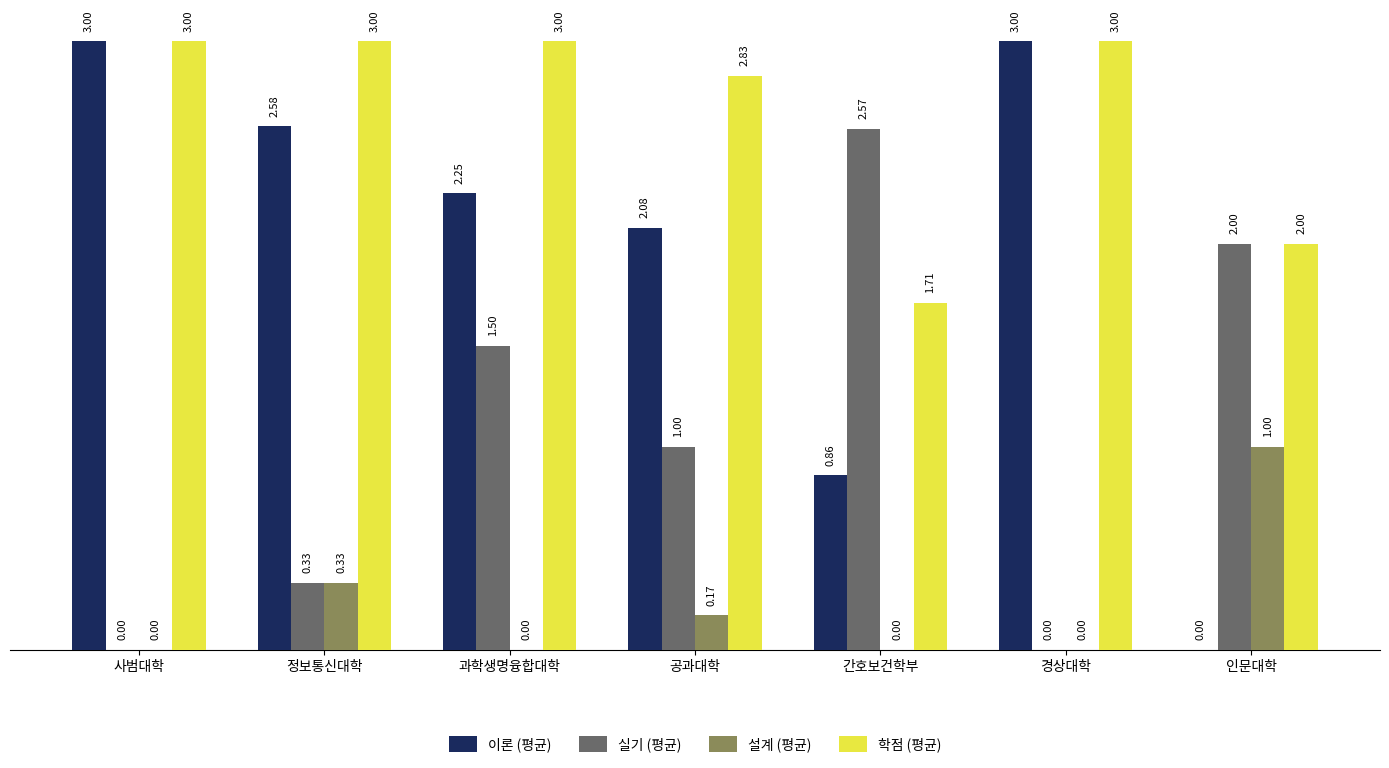

What is the sum of all 설계 (평균) values?

1.5